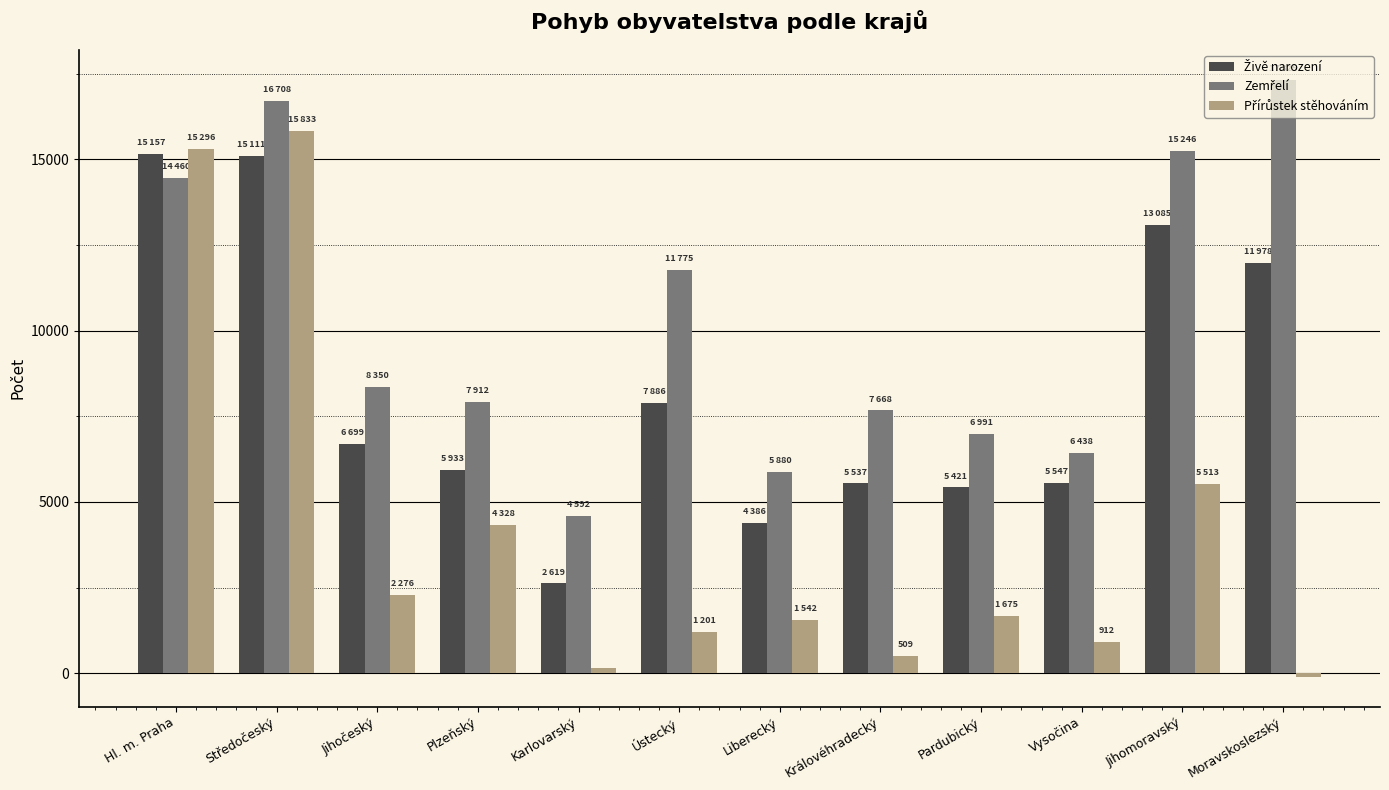

What is the difference between the highest and lowest values at Královéhradecký?

7159